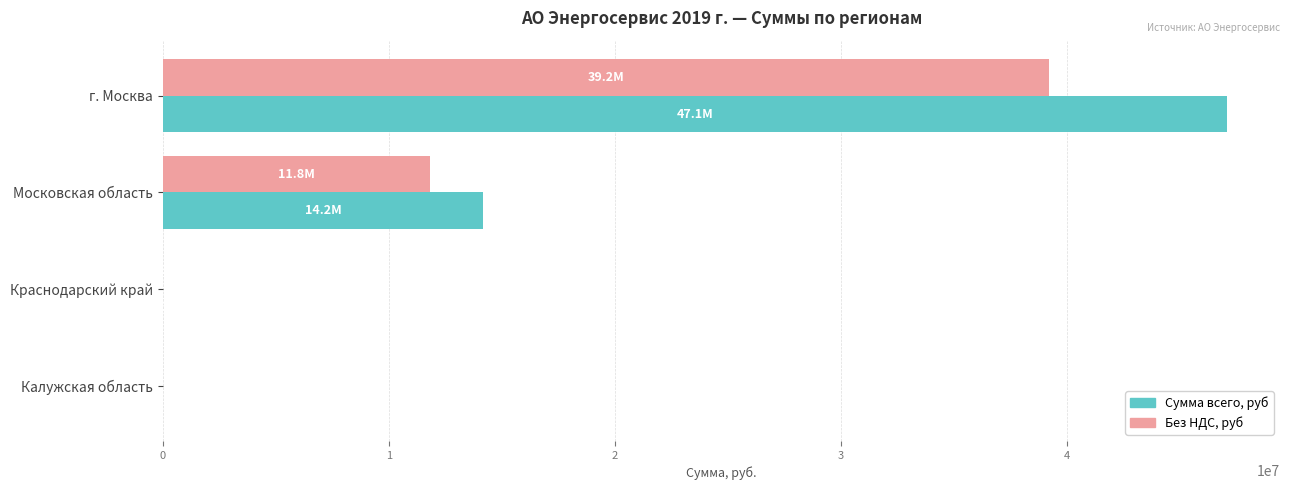

What is the maximum value for Без НДС, руб?

39238316.4